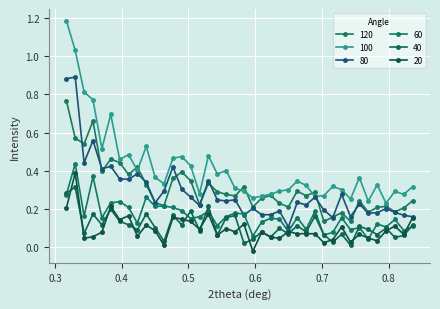

Rank the series by their maximum value, from lowest to highest.

40, 20, 60, 120, 80, 100